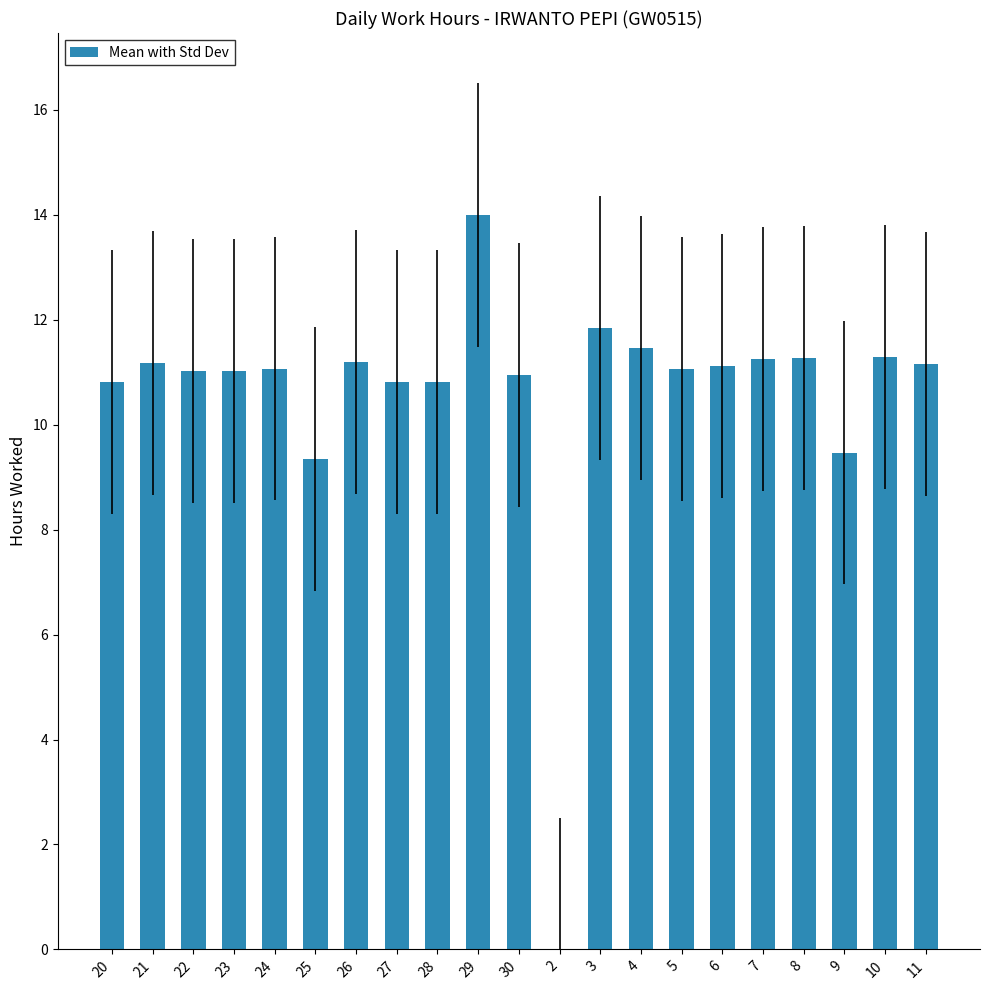

Is it true that the value at 11 is 15.6?

False